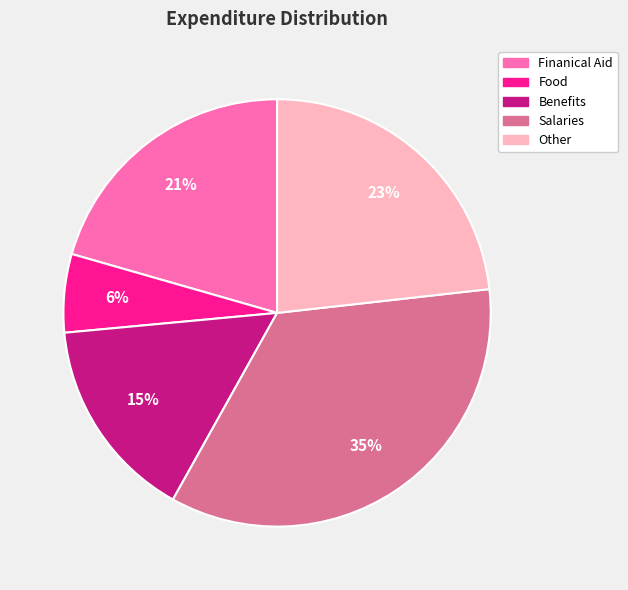

The Benefits slice represents 15% of the pie. True or false?

True